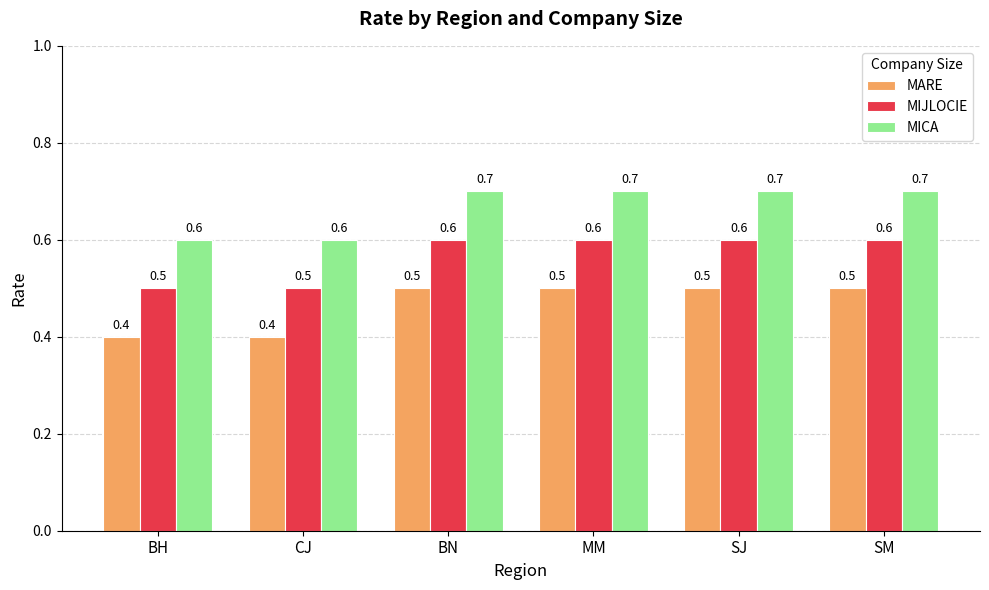

What are all the series names shown in the legend?

MARE, MIJLOCIE, MICA